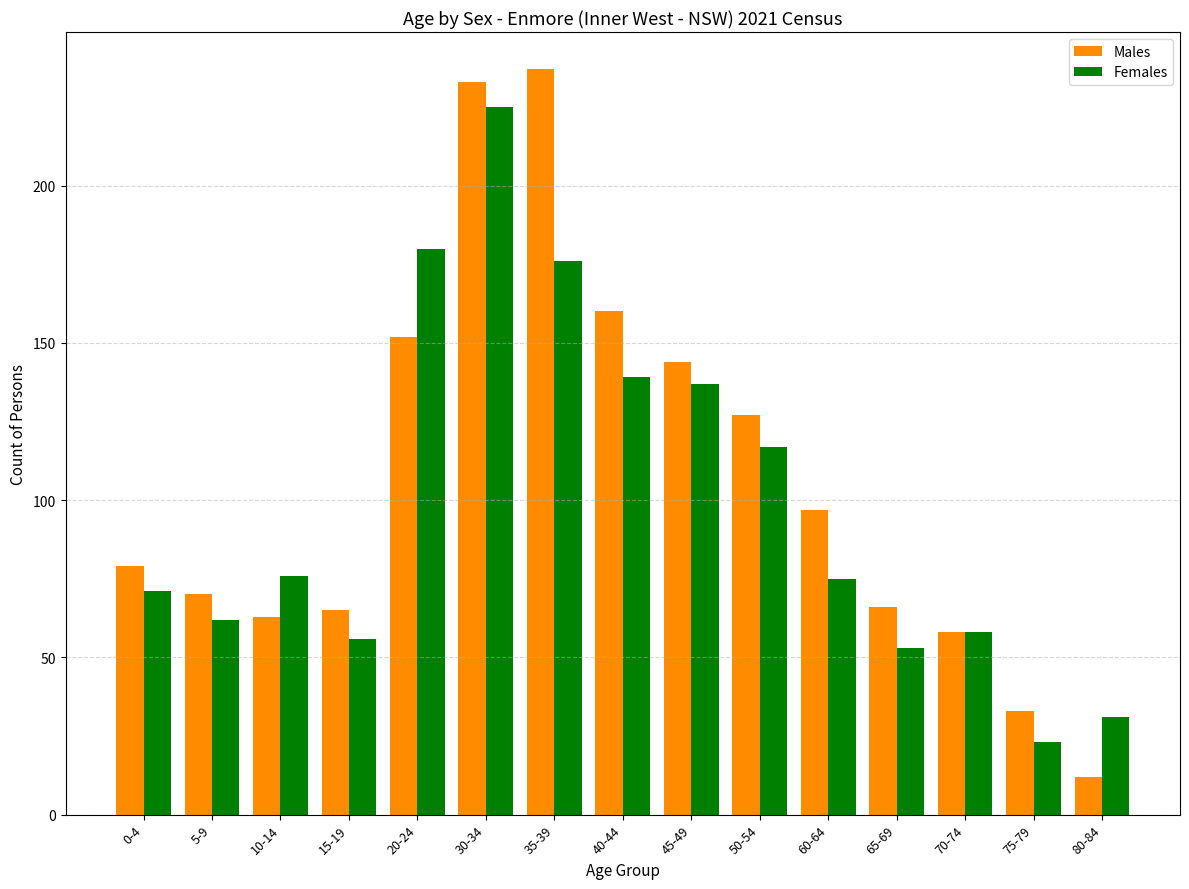

At 0-4, list the series in order from smallest to largest.

Females, Males